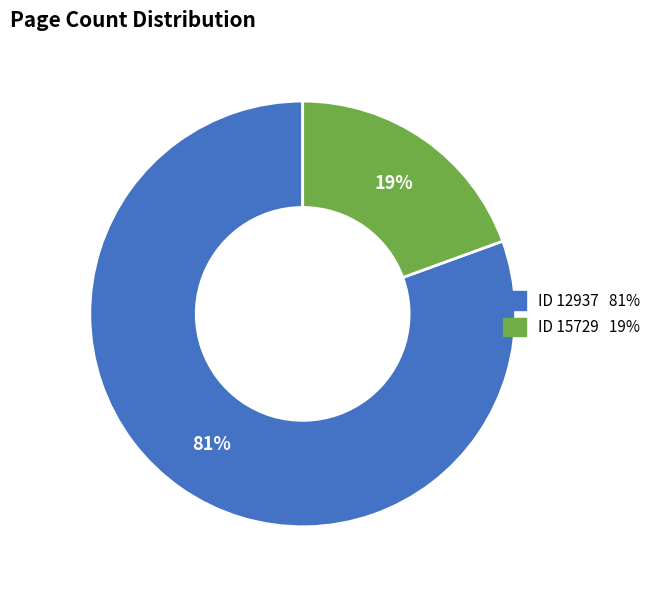

How many segments does this pie chart have?

2